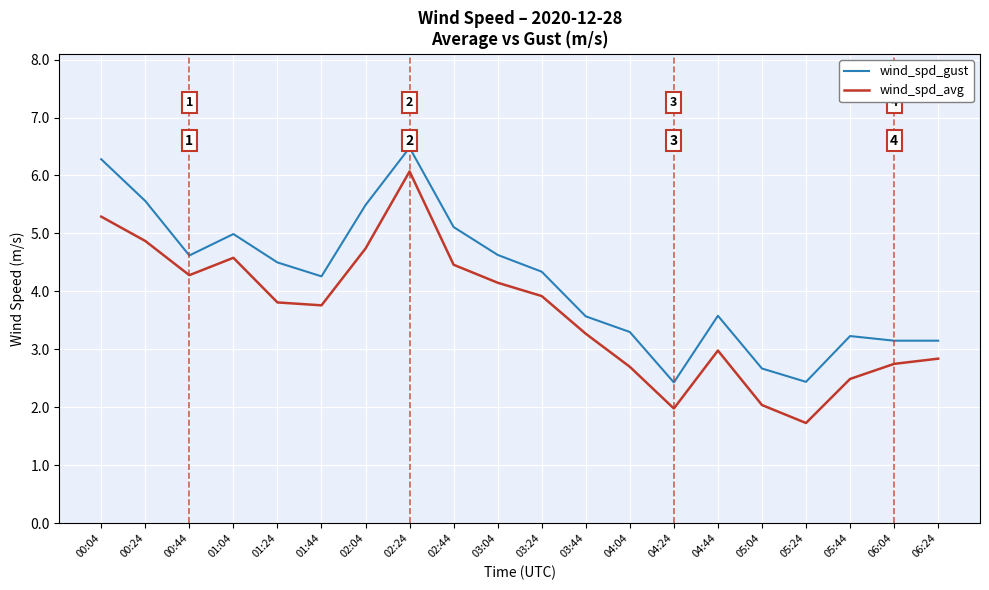

At which category does wind_spd_gust reach its first local peak?

01:04